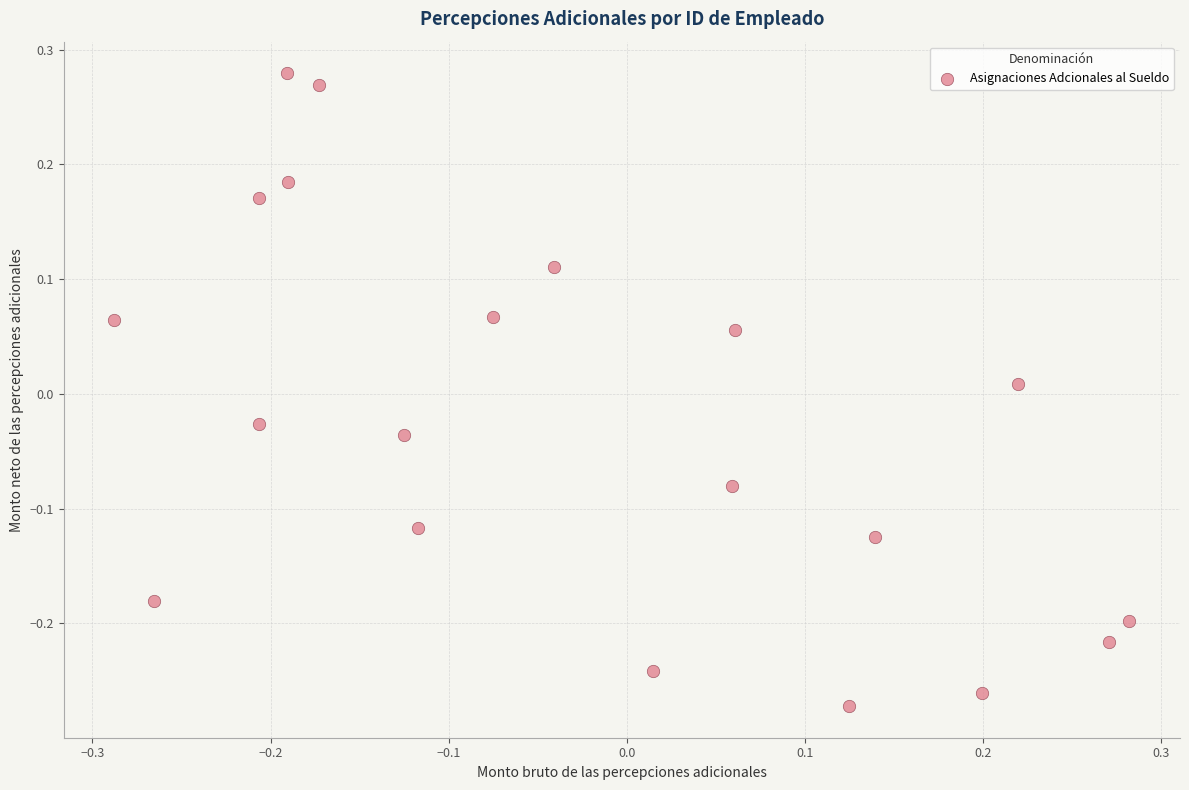

What is the range of X values (max minus min)?

0.6